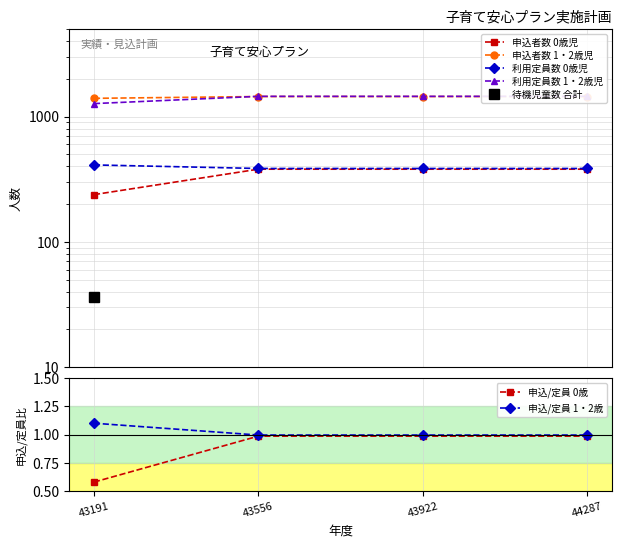

The 申込/定員 1・2歳 series shows 1.8 at 43556. True or false?

False